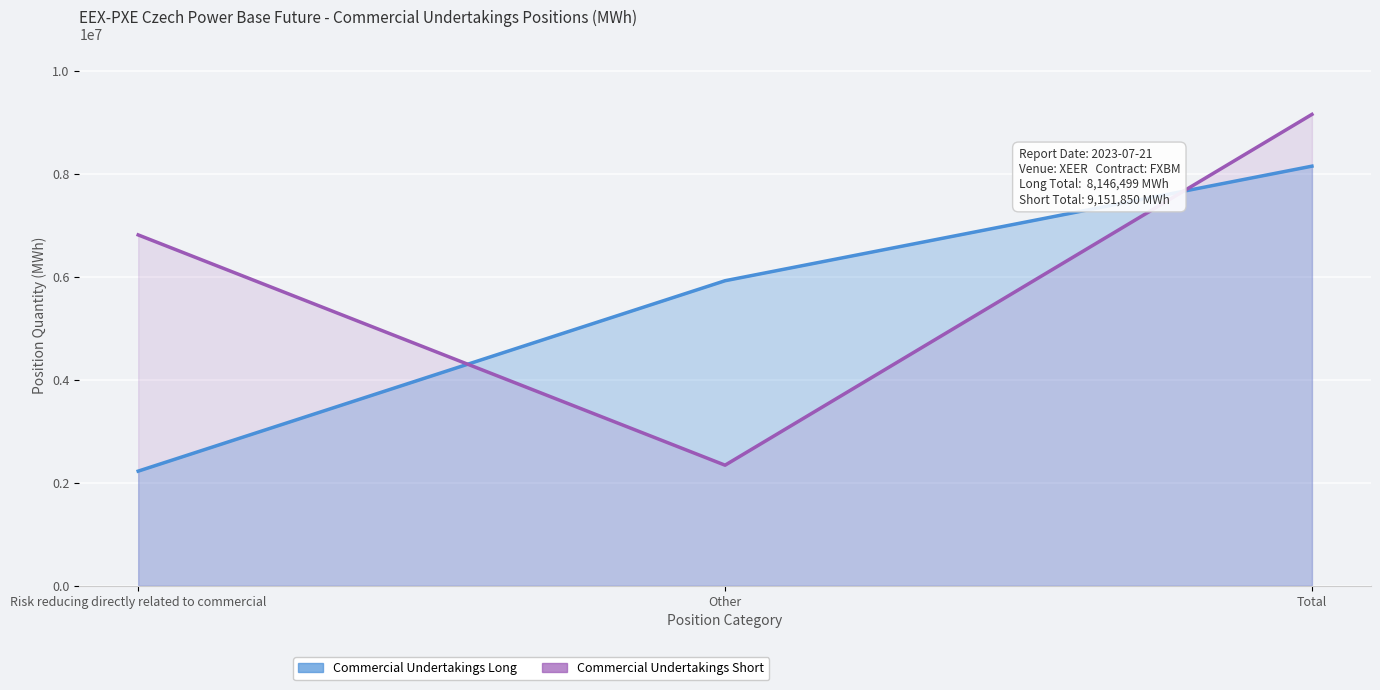

What is the label of the 3rd point from the right?

Risk reducing directly related to commercial